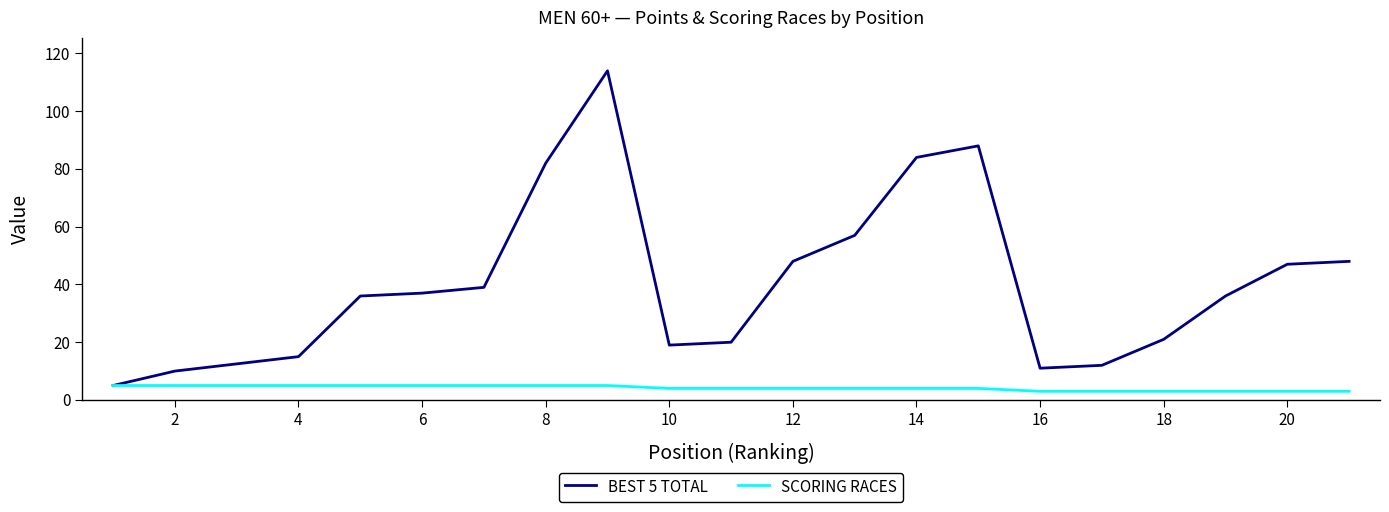

List the series in order of their peak value, highest first.

BEST 5 TOTAL, SCORING RACES